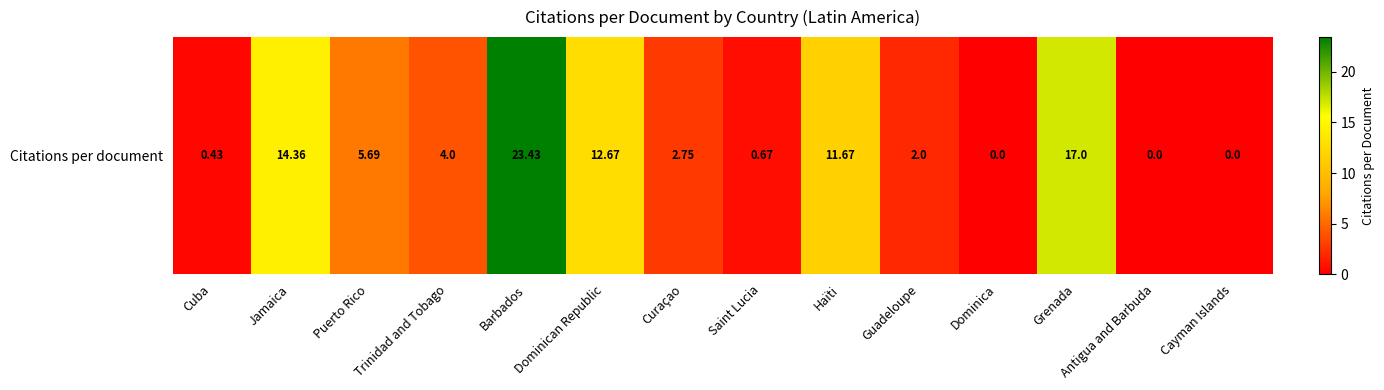

True or false: the data shows 17.0 at Grenada.

True